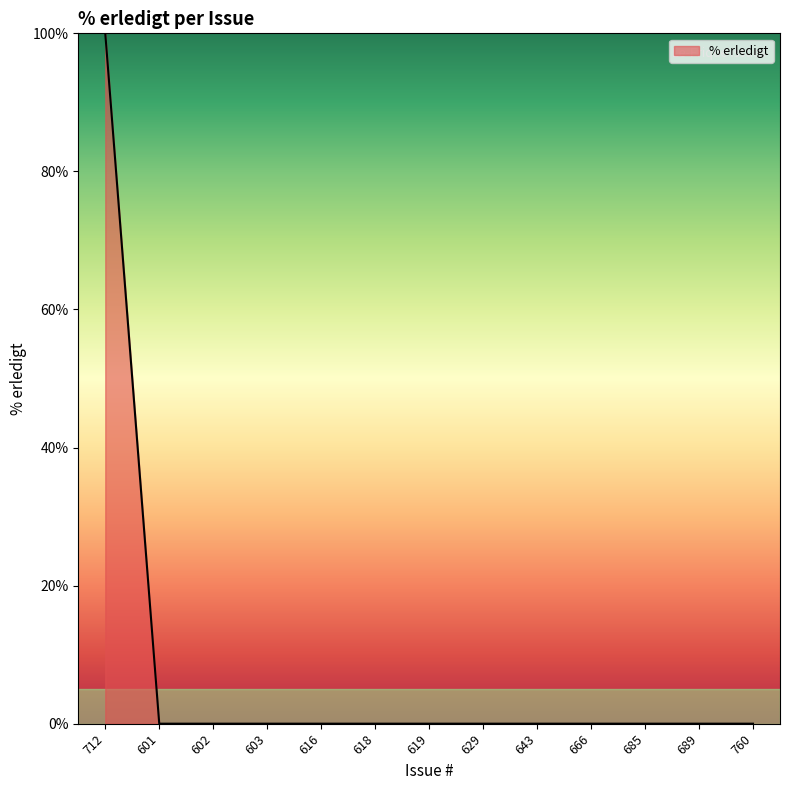

What is the difference between the maximum and minimum values?

100